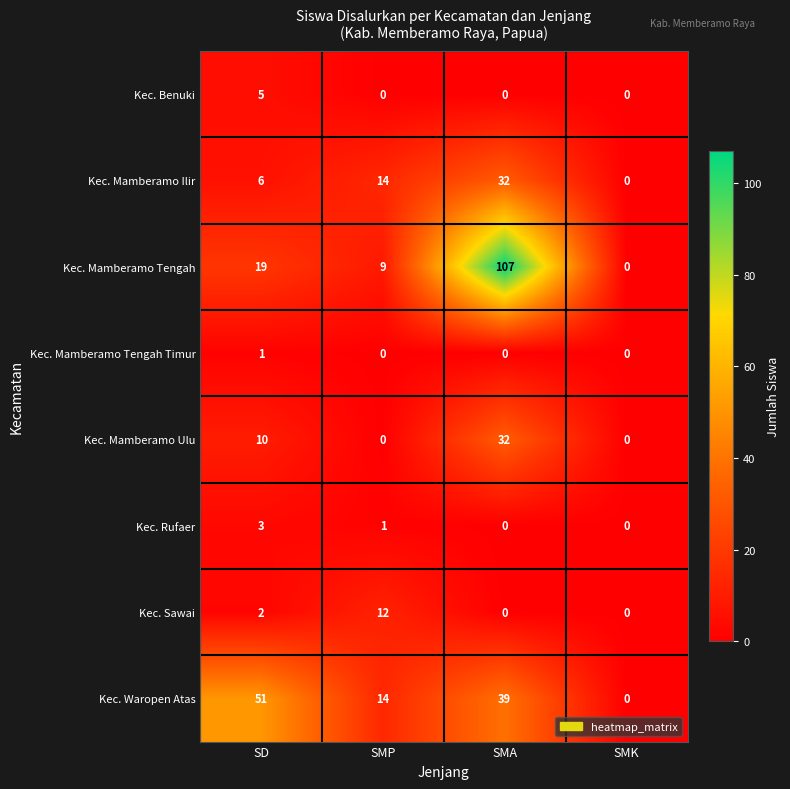

Is it true that Kec. Mamberamo Ulu equals 10 at SD?

True